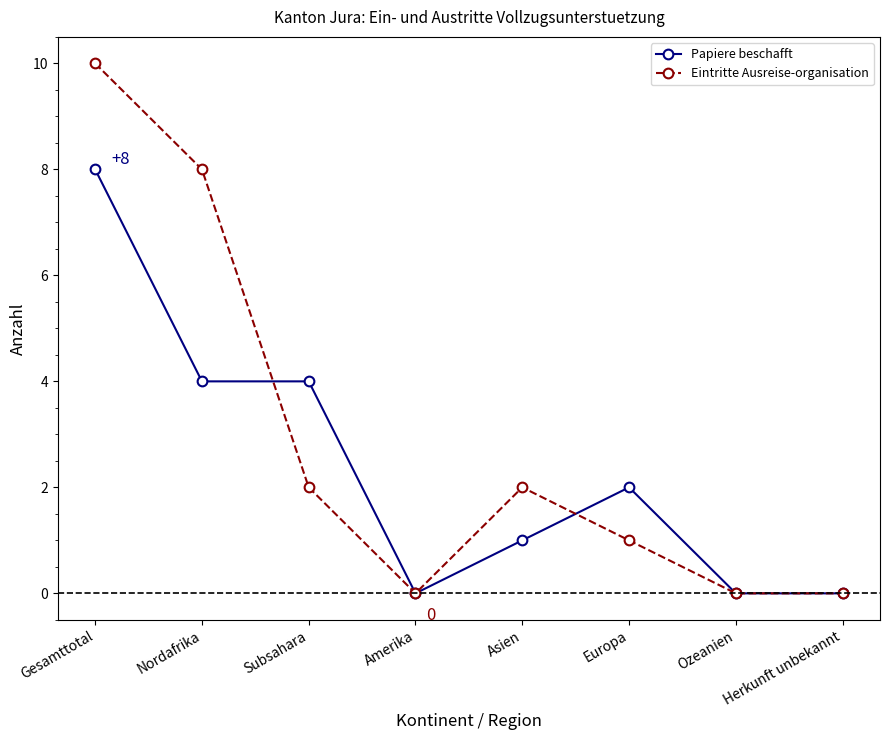

What is the average value of the Papiere beschafft series?

2